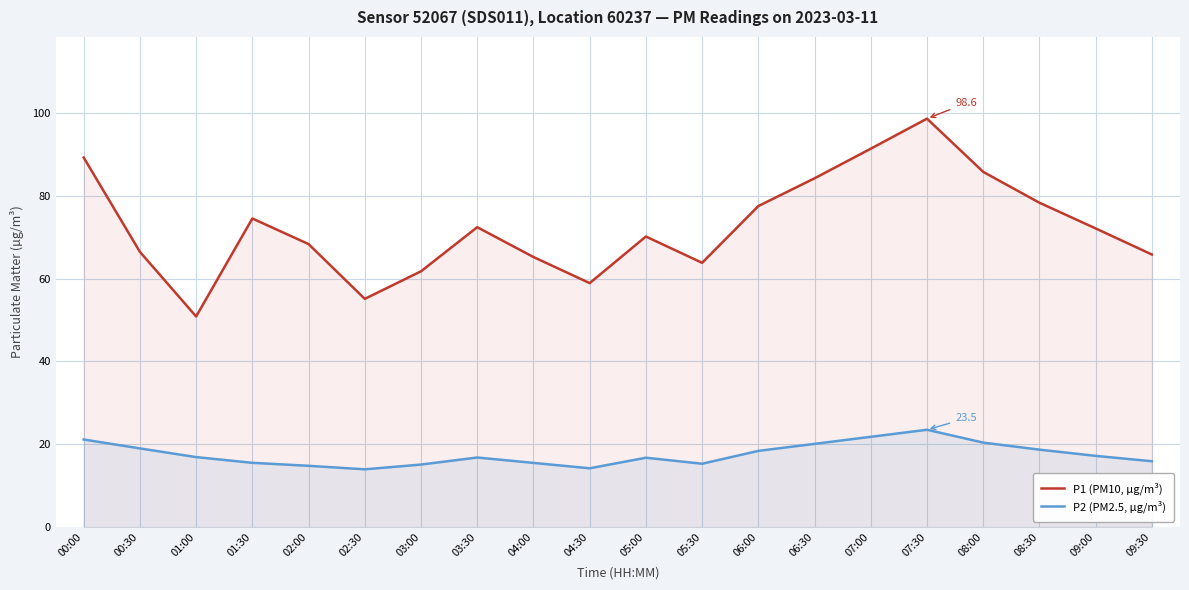

Reading right to left, list all the values displayed in this chart.

P1 (PM10, µg/m³): 65.8	72.1	78.3	85.8	98.6	91.3	84.2	77.5	63.8	70.2	58.9	65.2	72.4	61.8	55.1	68.3	74.5	50.9	66.5	89.2
P2 (PM2.5, µg/m³): 15.9	17.2	18.7	20.4	23.5	21.8	20.1	18.4	15.3	16.8	14.2	15.5	16.8	15.1	13.9	14.8	15.5	16.9	19.0	21.1